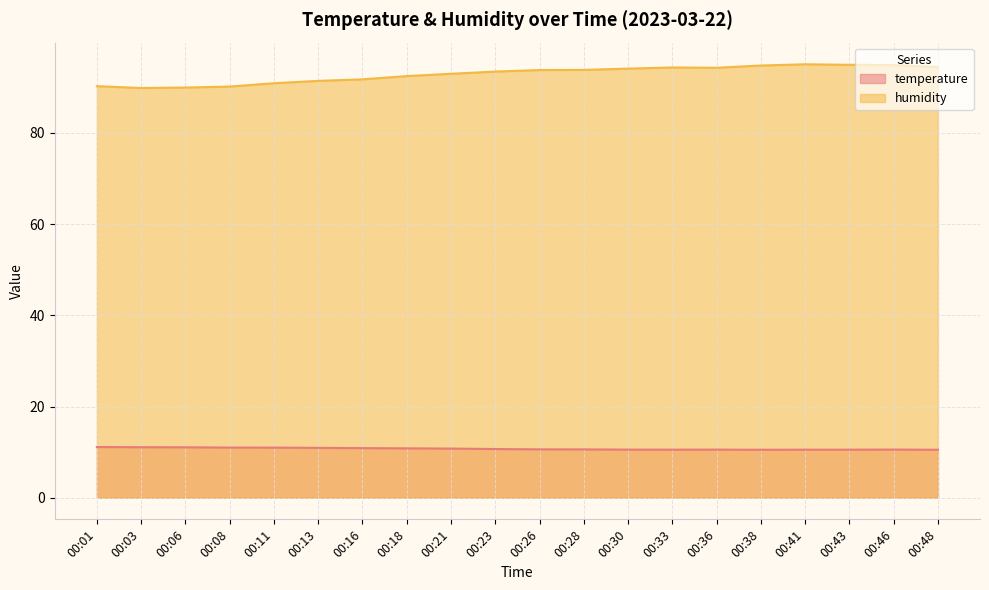

What is the total value across all series at 00:21?

103.8